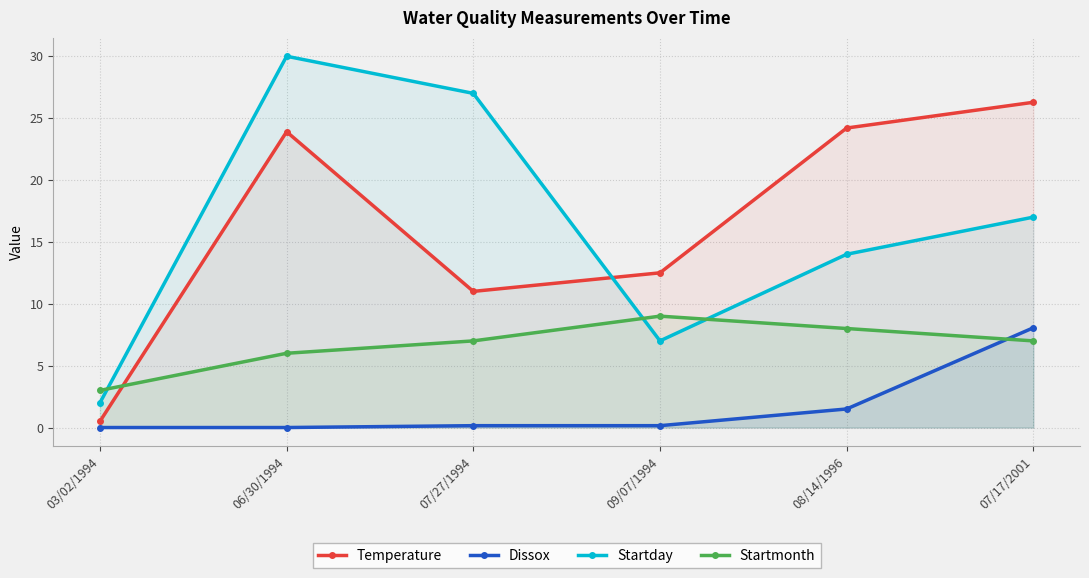

What is the label of the 3rd point from the right?

09/07/1994